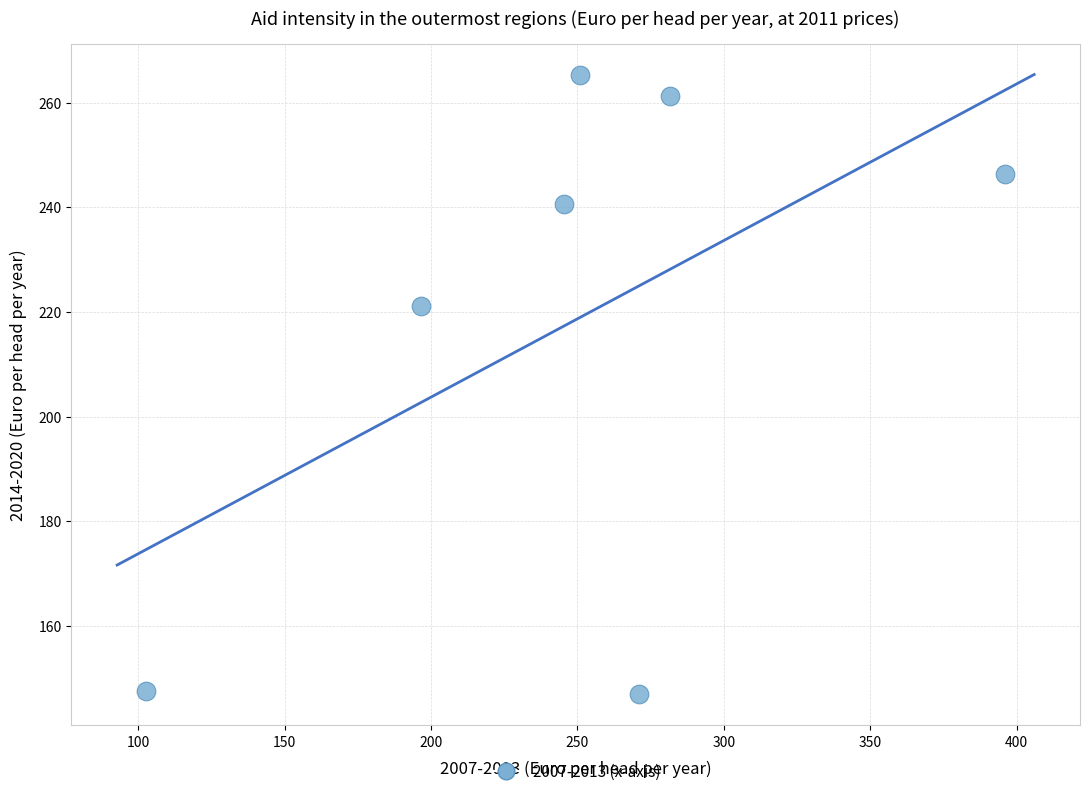

What is the range of X values (max minus min)?

293.1